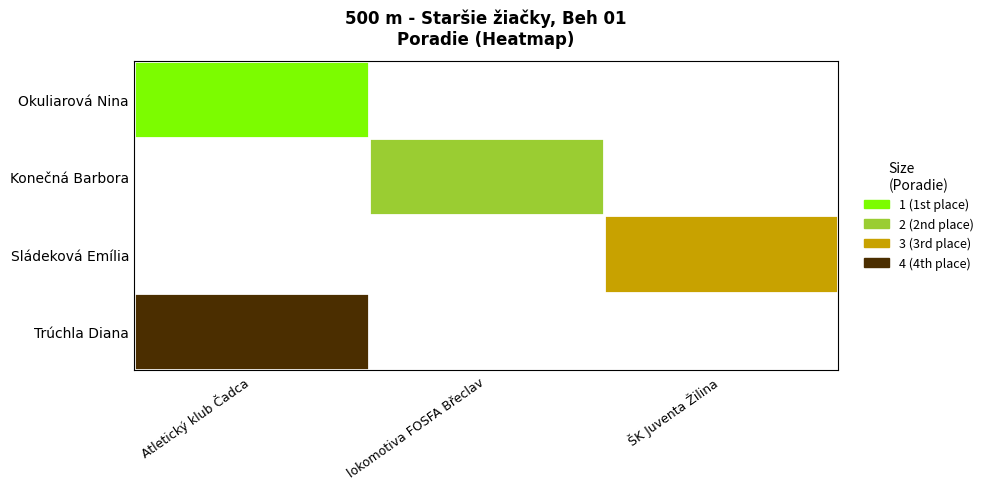

What is the difference between the highest and lowest values at Atletický klub Čadca?

3.0